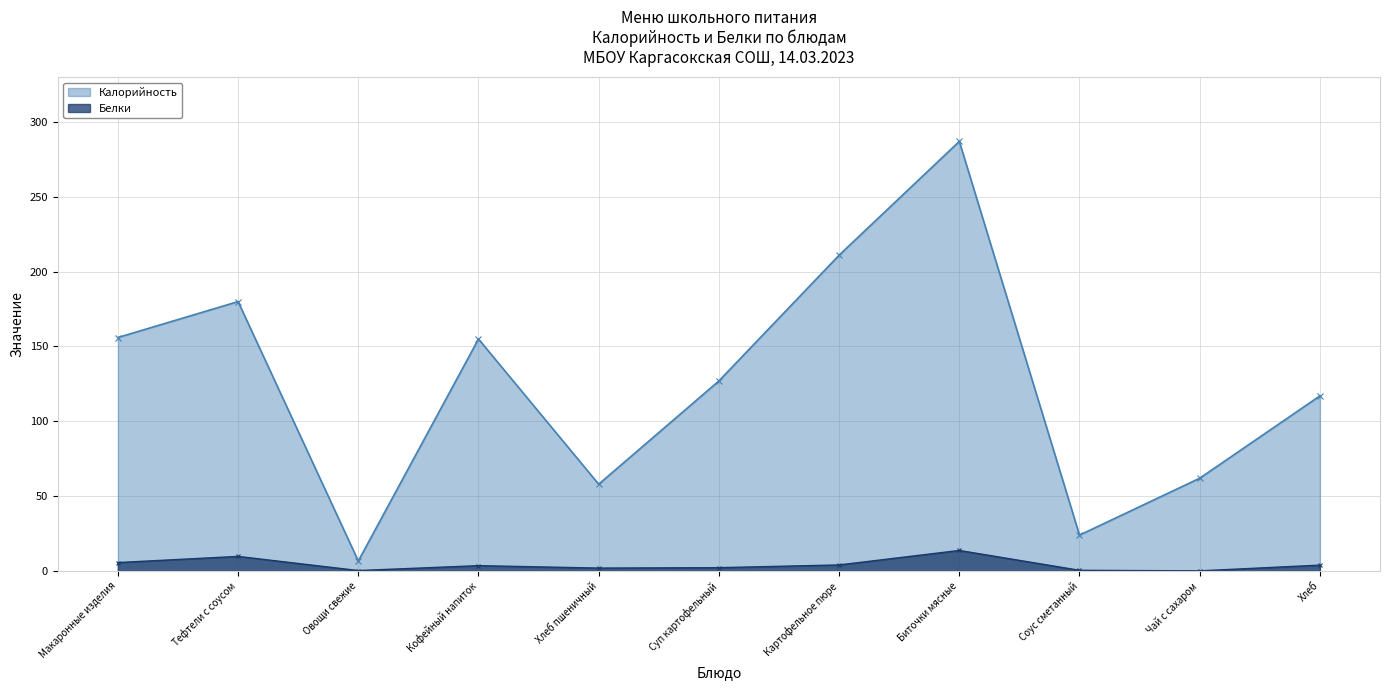

At which label does Белки reach its peak?

Биточки мясные